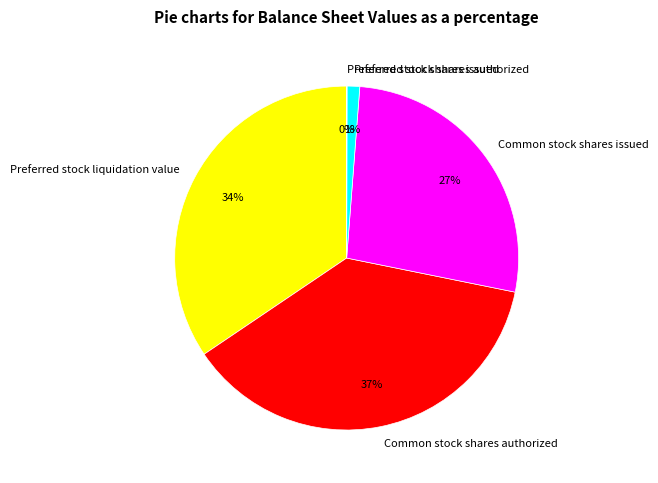

True or false: Preferred stock liquidation value accounts for 44% of the total.

False